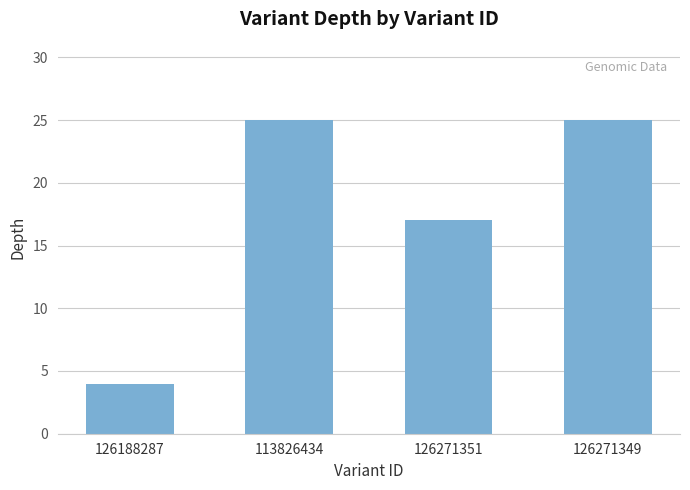

The value at 113826434 is 25. True or false?

True